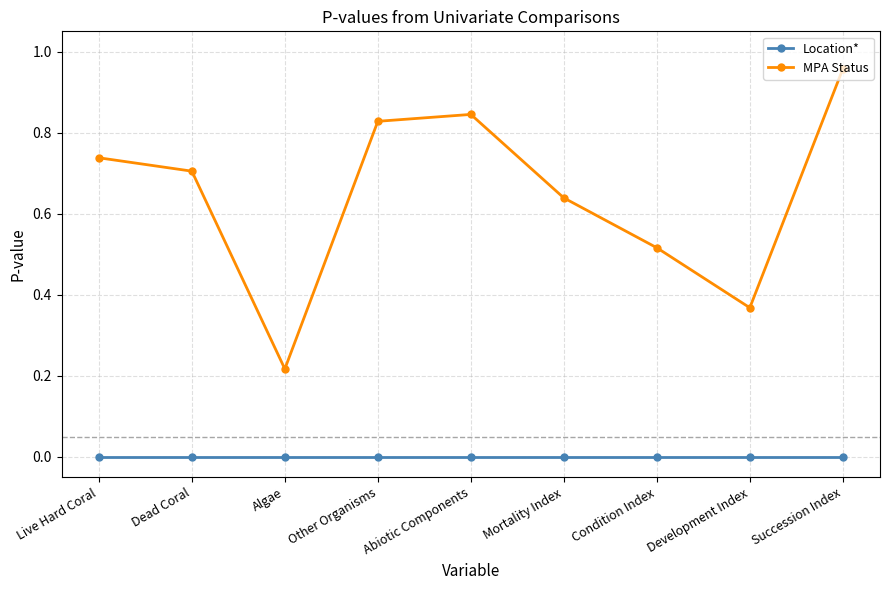

Rank the series at Dead Coral from lowest to highest value.

Location*, MPA Status